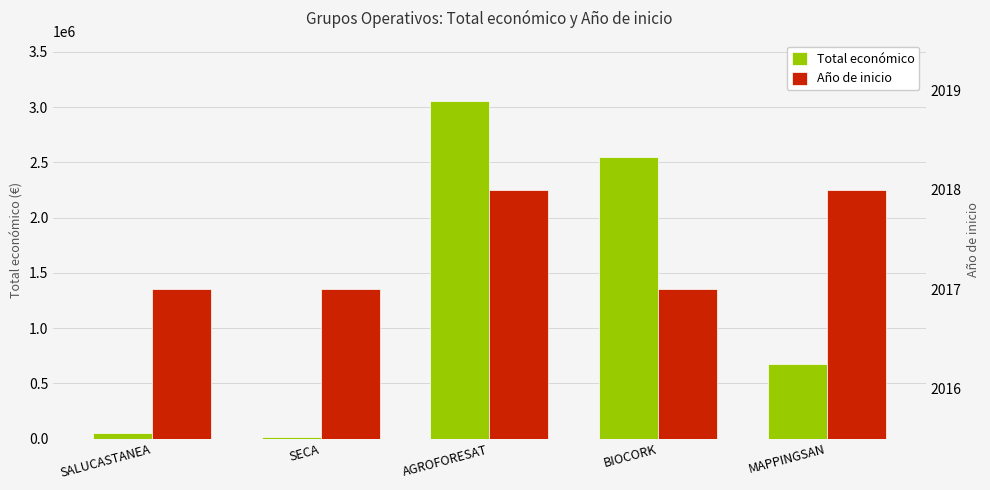

What is the maximum value for Año de inicio?

2018